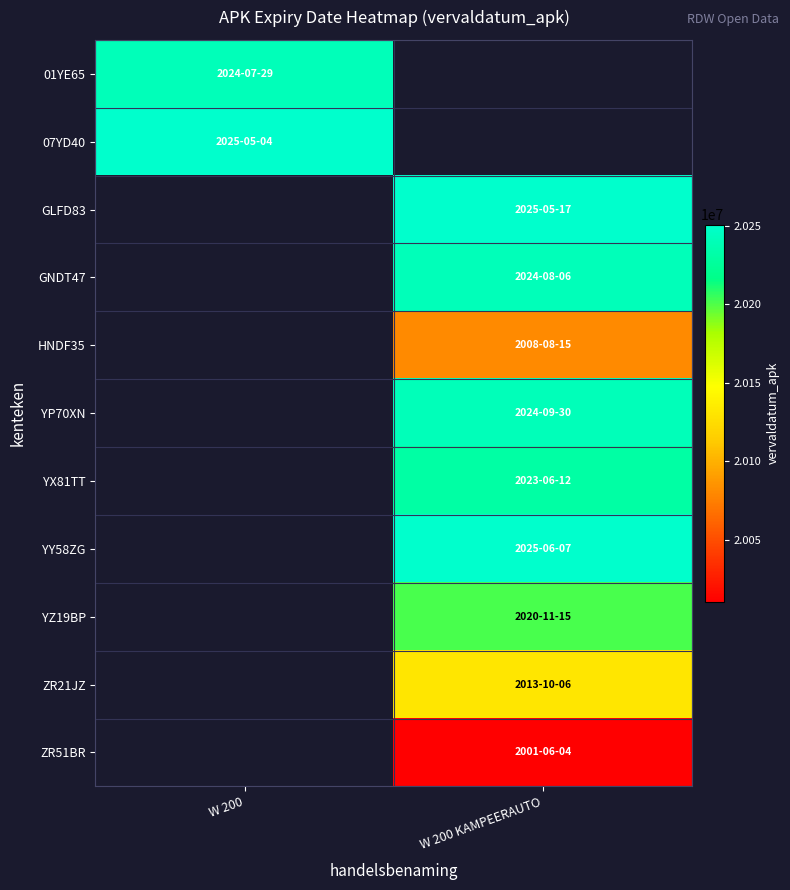

The value of YZ19BP at W 200 KAMPEERAUTO is 33511248.9. True or false?

False